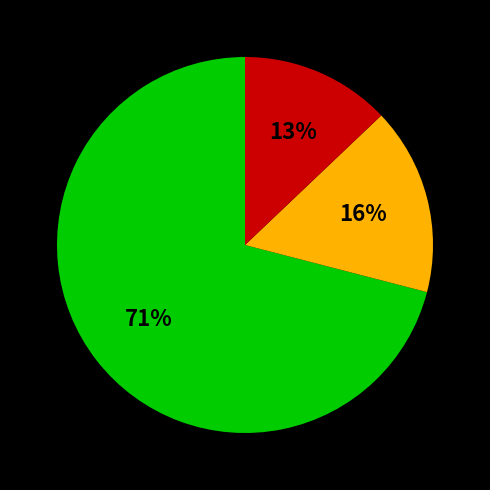

To the nearest percent, what is the average slice percentage?

33%